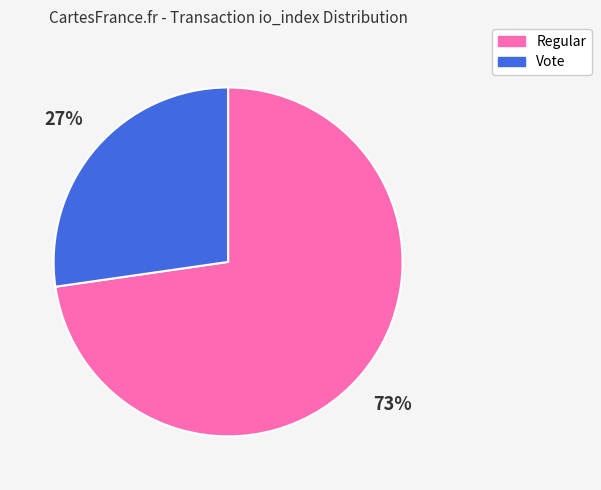

What is the largest slice in the pie chart?

Regular